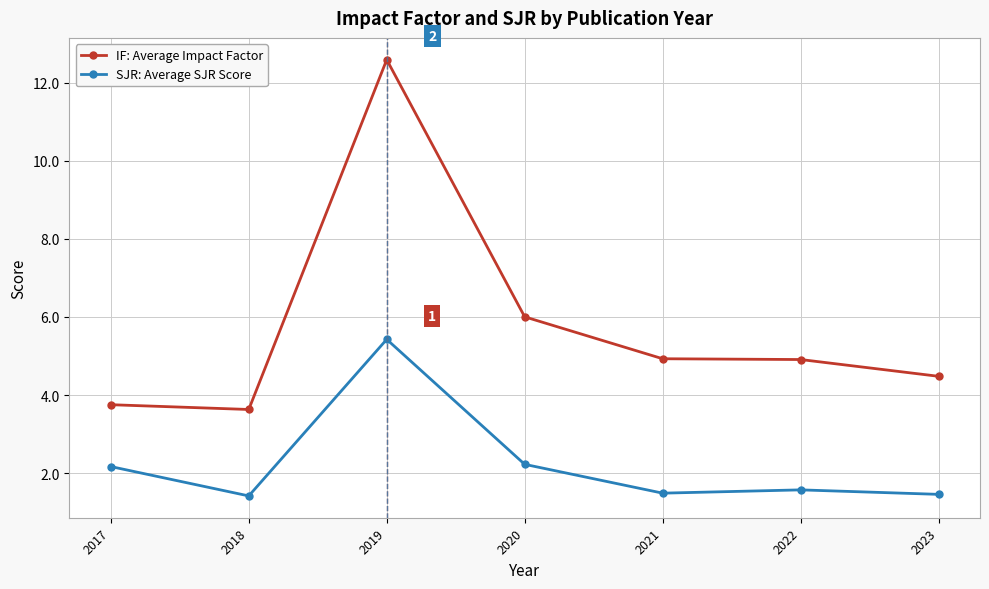

True or false: IF: Average Impact Factor has a value of 6.0 at 2020.

True